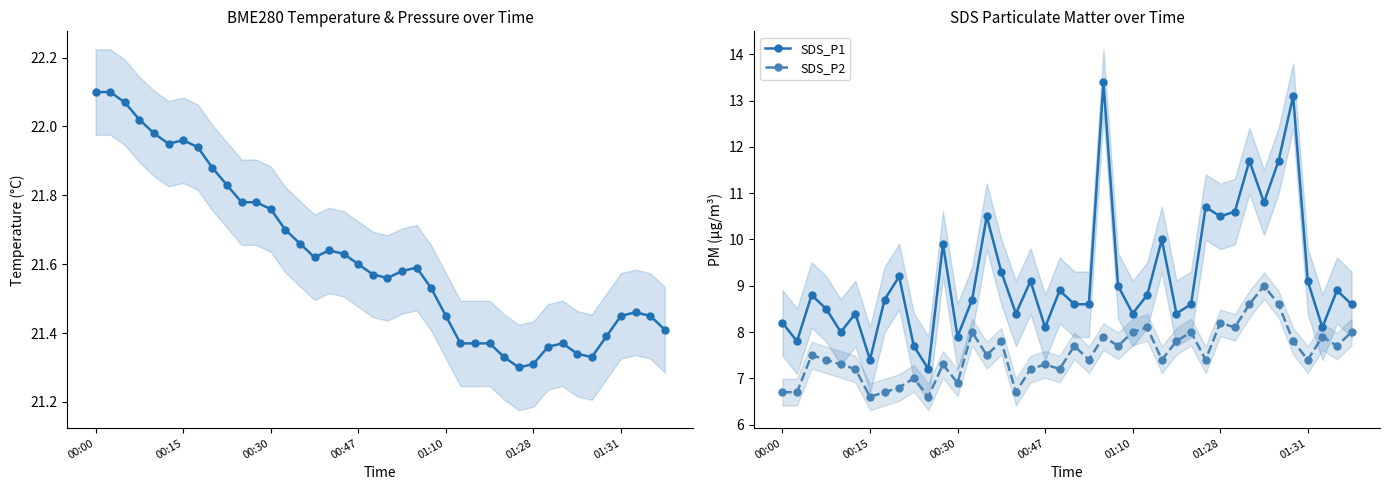

True or false: SDS_P1 and SDS_P2 intersect in this chart.

False